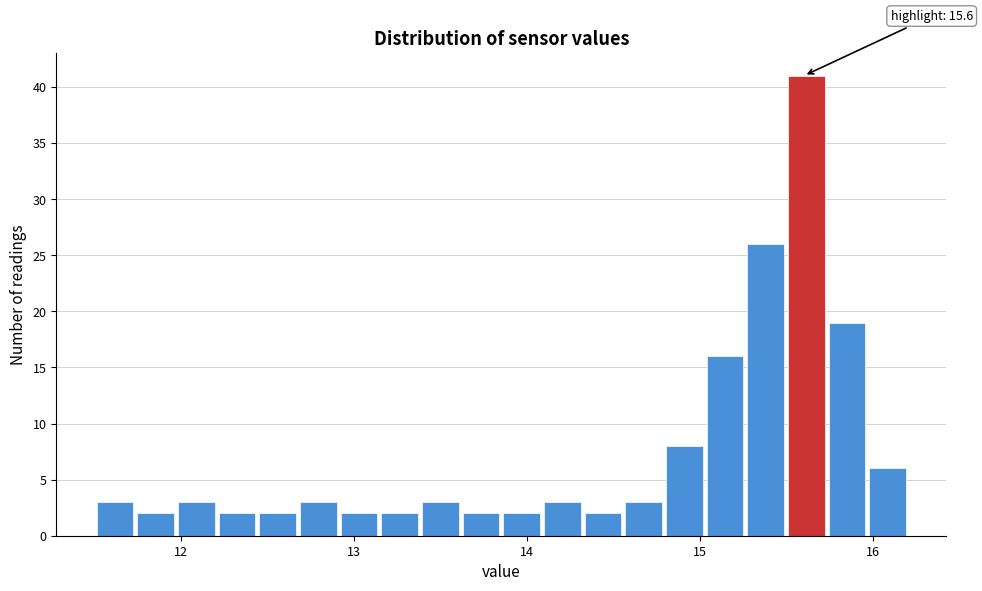

Read against the x-axis, roughly where is the centre of the tallest bar?

15.6